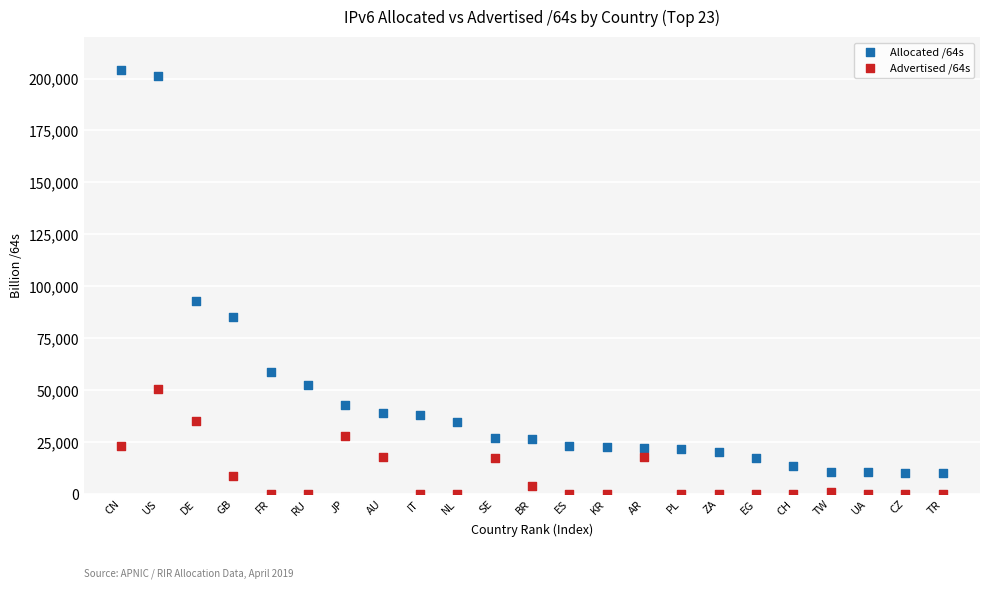

Across all data points, what is the range of X values (max minus min)?

22.0